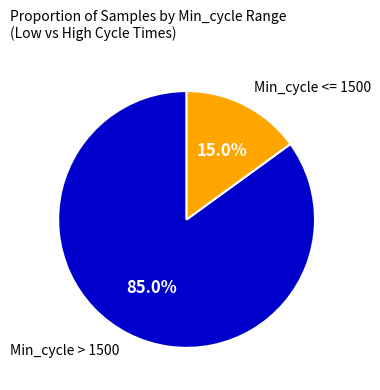

Is there any slice that represents more than half of the pie?

Yes